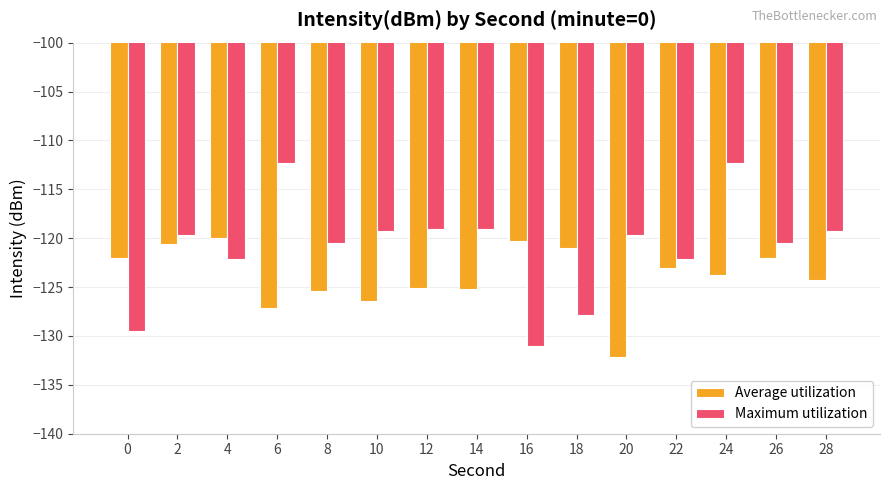

Between 22 and 28, which series saw the biggest shift?

Maximum utilization